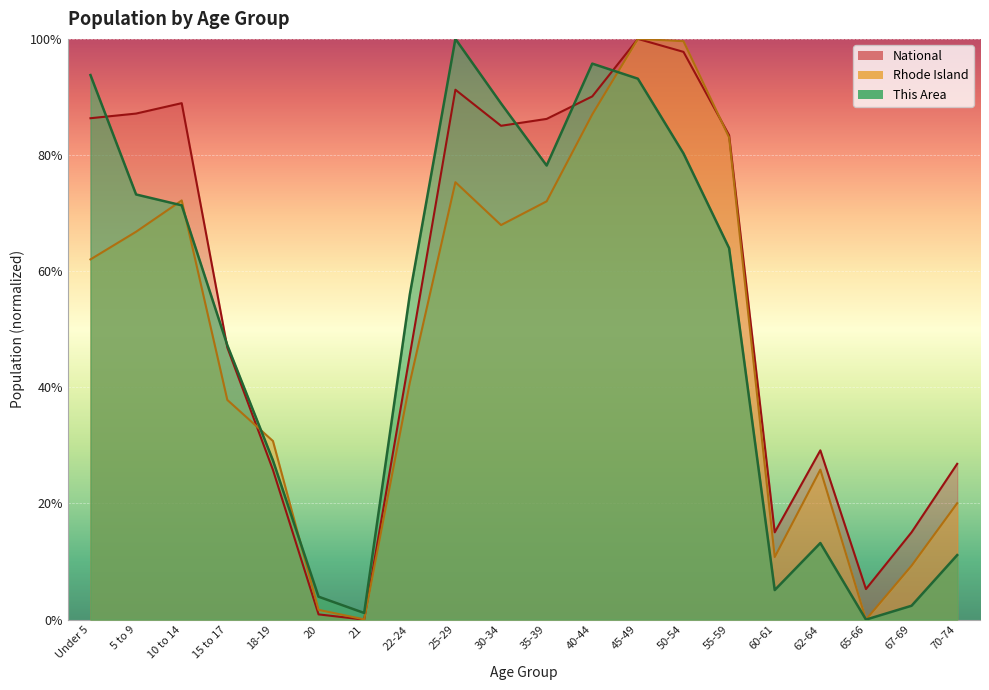

Which series changed the most between 60-61 and 70-74?

National